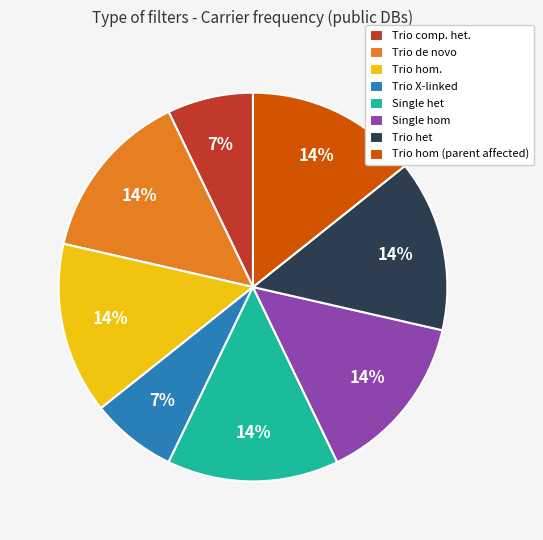

Between Trio X-linked and Single hom, which is larger?

Single hom